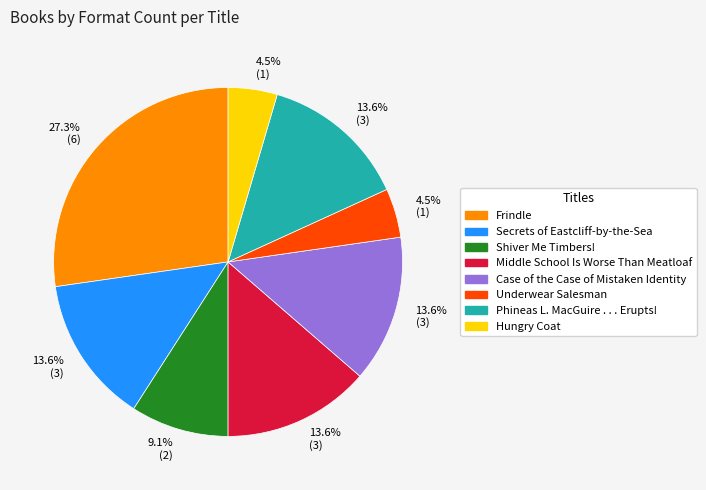

Does any single category account for the majority?

No